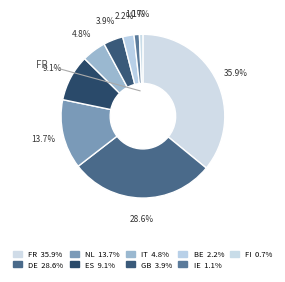

True or false: NL accounts for 2% of the total.

False